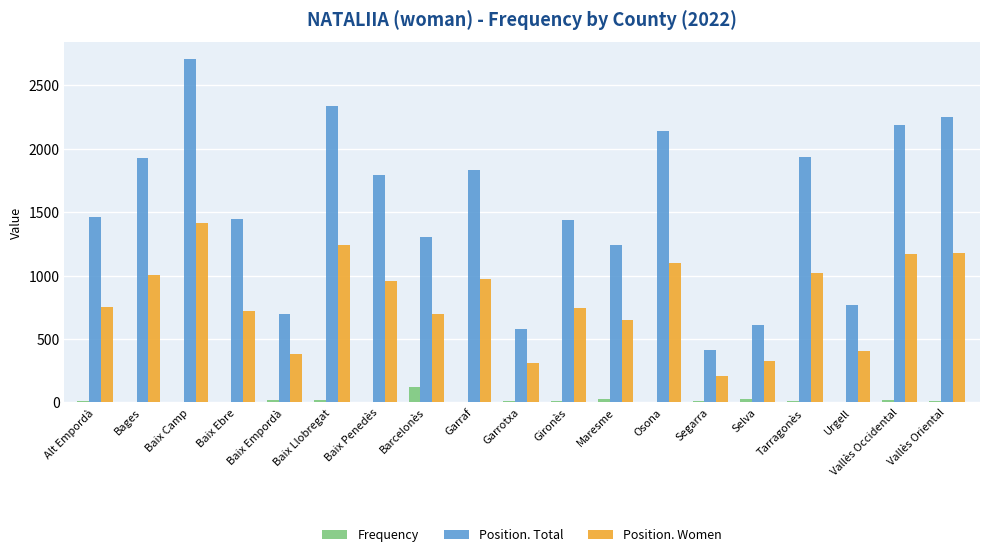

Is the value of Position. Total at Selva greater than the value of Frequency at Baix Empordà?

Yes